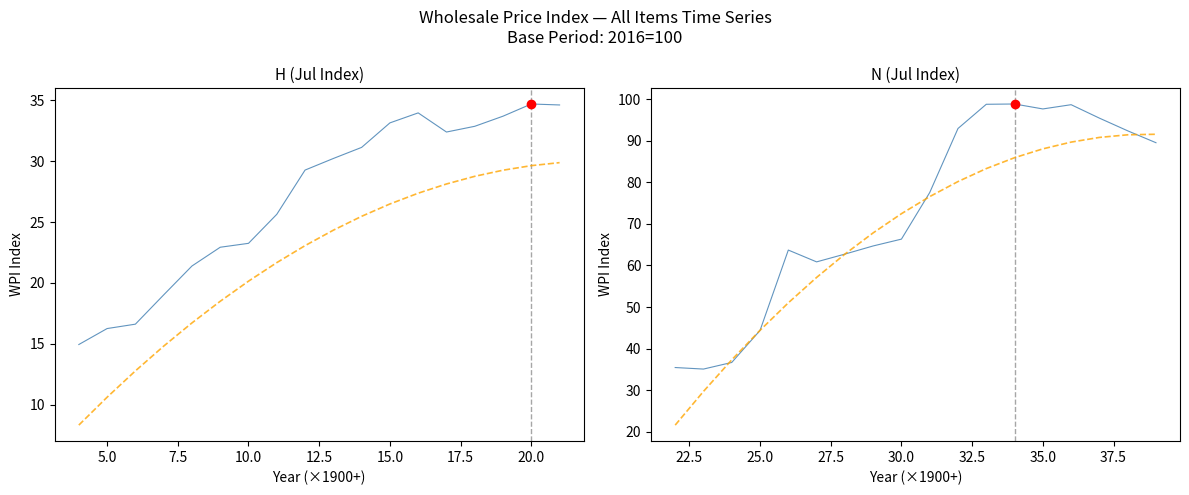

Where is N nearest to the value 56?

27